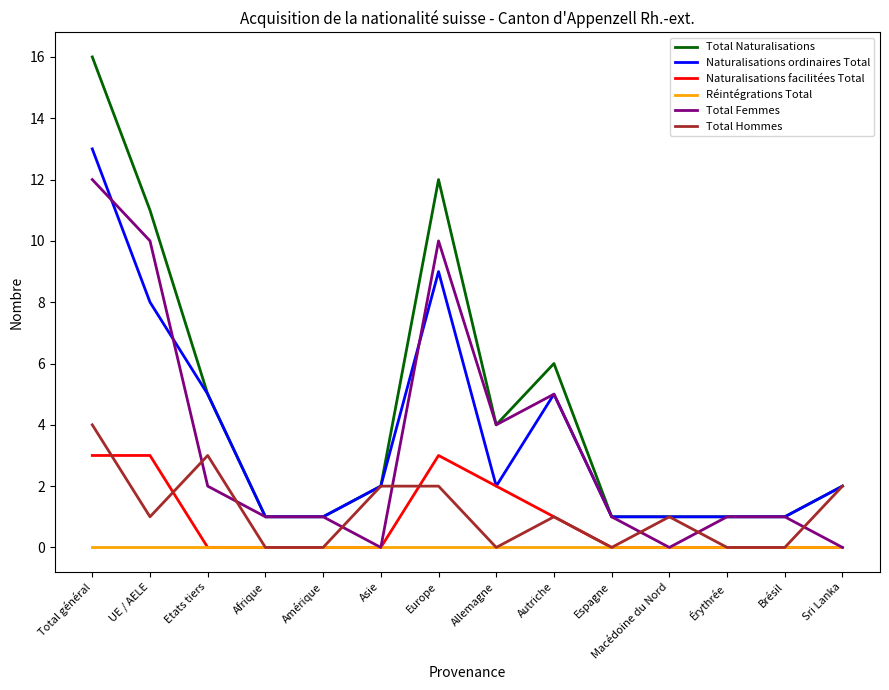

Reading right to left, list all the values displayed in this chart.

Total Naturalisations: Sri Lanka=2	Brésil=1	Érythrée=1	Macédoine du Nord=1	Espagne=1	Autriche=6	Allemagne=4	Europe=12	Asie=2	Amérique=1	Afrique=1	Etats tiers=5	UE / AELE=11	Total général=16
Naturalisations ordinaires Total: Sri Lanka=2	Brésil=1	Érythrée=1	Macédoine du Nord=1	Espagne=1	Autriche=5	Allemagne=2	Europe=9	Asie=2	Amérique=1	Afrique=1	Etats tiers=5	UE / AELE=8	Total général=13
Naturalisations facilitées Total: Sri Lanka=0	Brésil=0	Érythrée=0	Macédoine du Nord=0	Espagne=0	Autriche=1	Allemagne=2	Europe=3	Asie=0	Amérique=0	Afrique=0	Etats tiers=0	UE / AELE=3	Total général=3
Réintégrations Total: Sri Lanka=0	Brésil=0	Érythrée=0	Macédoine du Nord=0	Espagne=0	Autriche=0	Allemagne=0	Europe=0	Asie=0	Amérique=0	Afrique=0	Etats tiers=0	UE / AELE=0	Total général=0
Total Femmes: Sri Lanka=0	Brésil=1	Érythrée=1	Macédoine du Nord=0	Espagne=1	Autriche=5	Allemagne=4	Europe=10	Asie=0	Amérique=1	Afrique=1	Etats tiers=2	UE / AELE=10	Total général=12
Total Hommes: Sri Lanka=2	Brésil=0	Érythrée=0	Macédoine du Nord=1	Espagne=0	Autriche=1	Allemagne=0	Europe=2	Asie=2	Amérique=0	Afrique=0	Etats tiers=3	UE / AELE=1	Total général=4